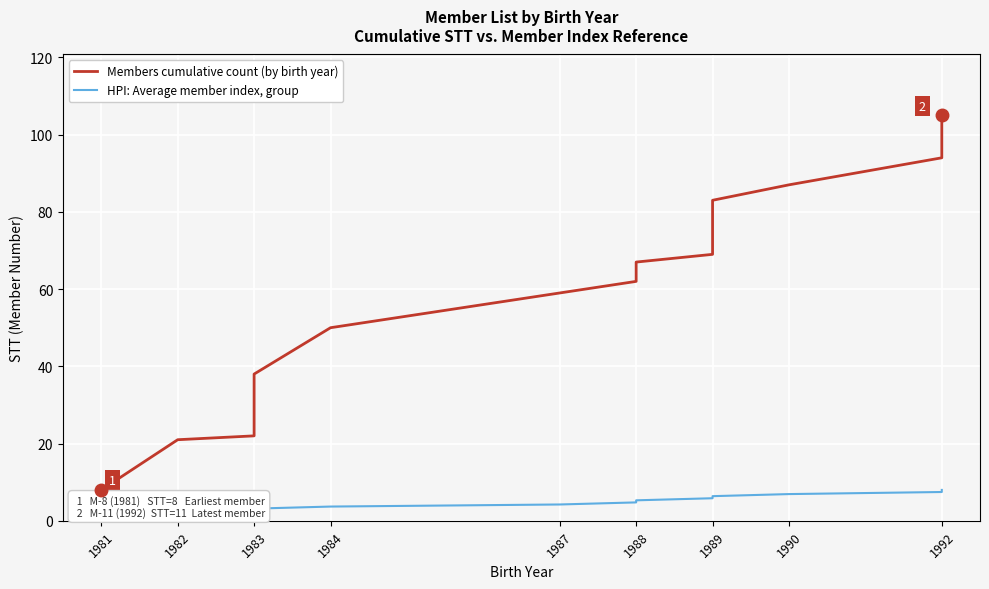

Is the value of Members cumulative count (by birth year) at 1988 greater than the value of HPI: Average member index, group at 1984?

Yes